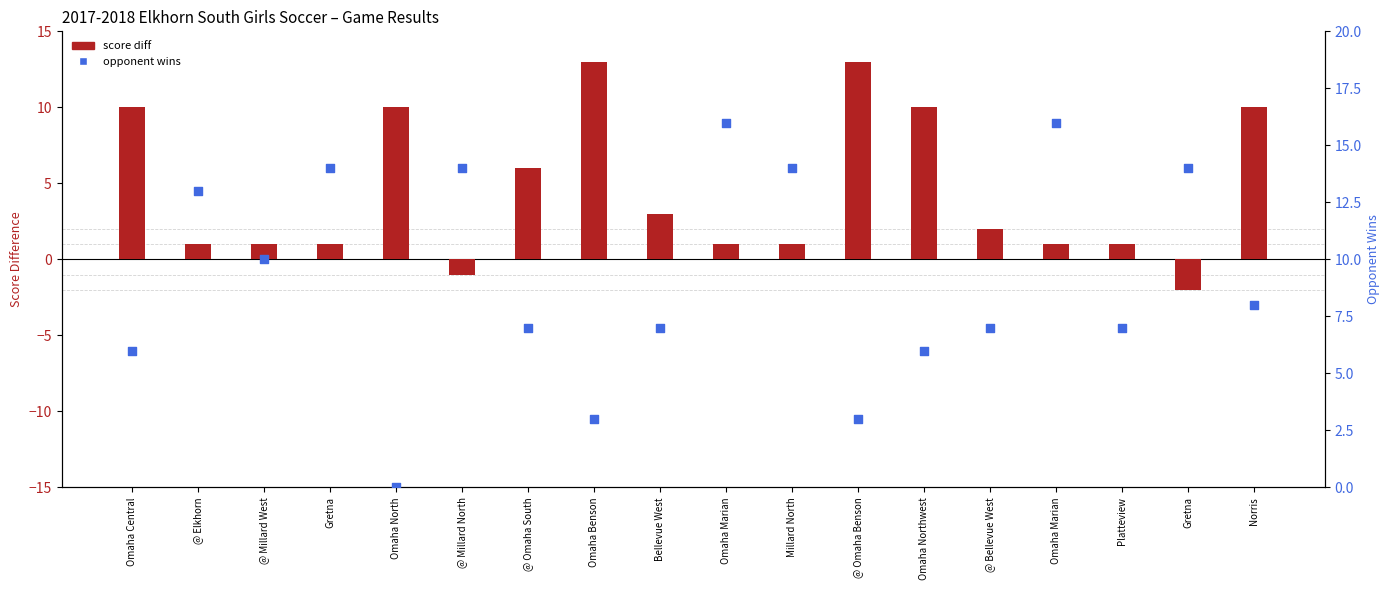

At which category is the sum across all series the highest?

Norris